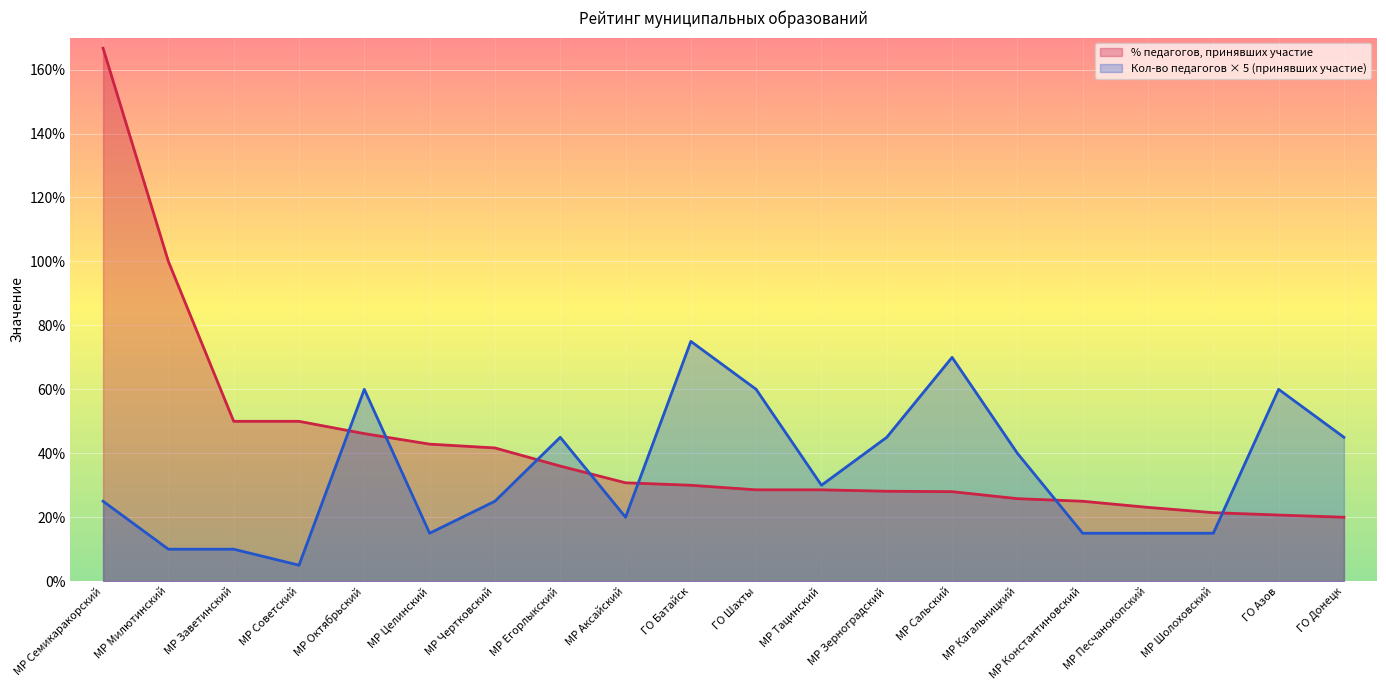

Which label corresponds to the largest value in the chart?

МР Семикаракорский